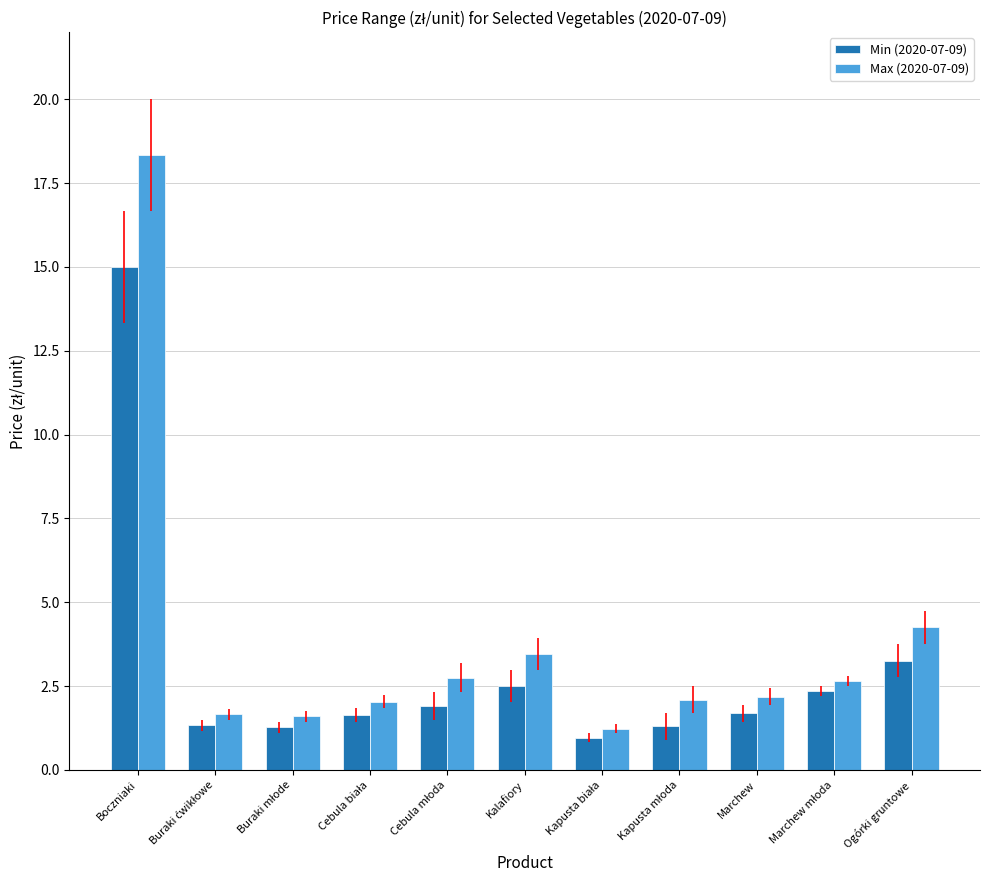

What is the difference between the second highest and minimum values in the Max (2020-07-09) series?

3.0